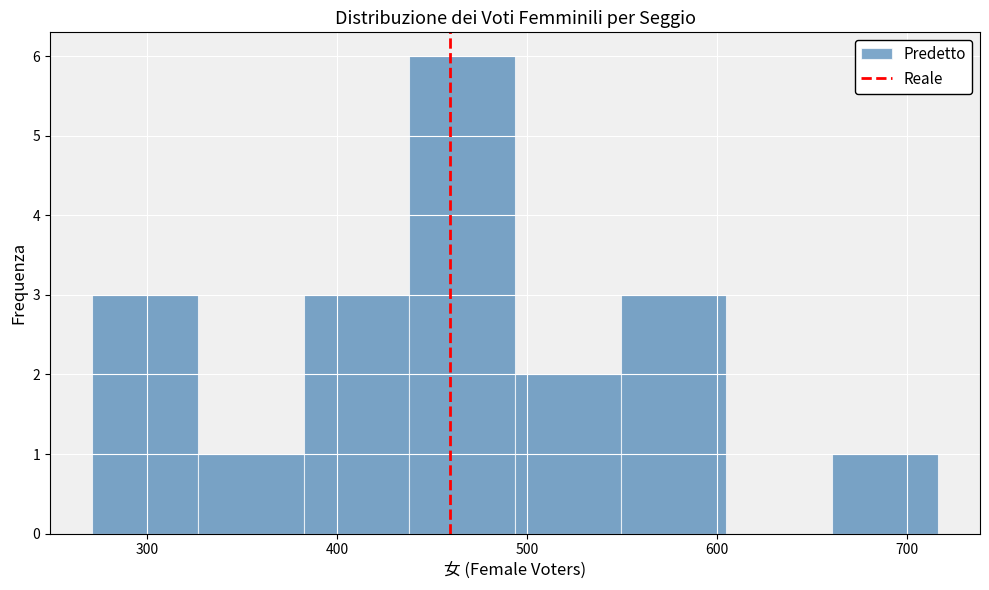

How tall is the bar that spans 550 to 600 on the x-axis? Neither the bar edges nor the heights are printed on the chart, so give them approximately, as read against the axes.

3